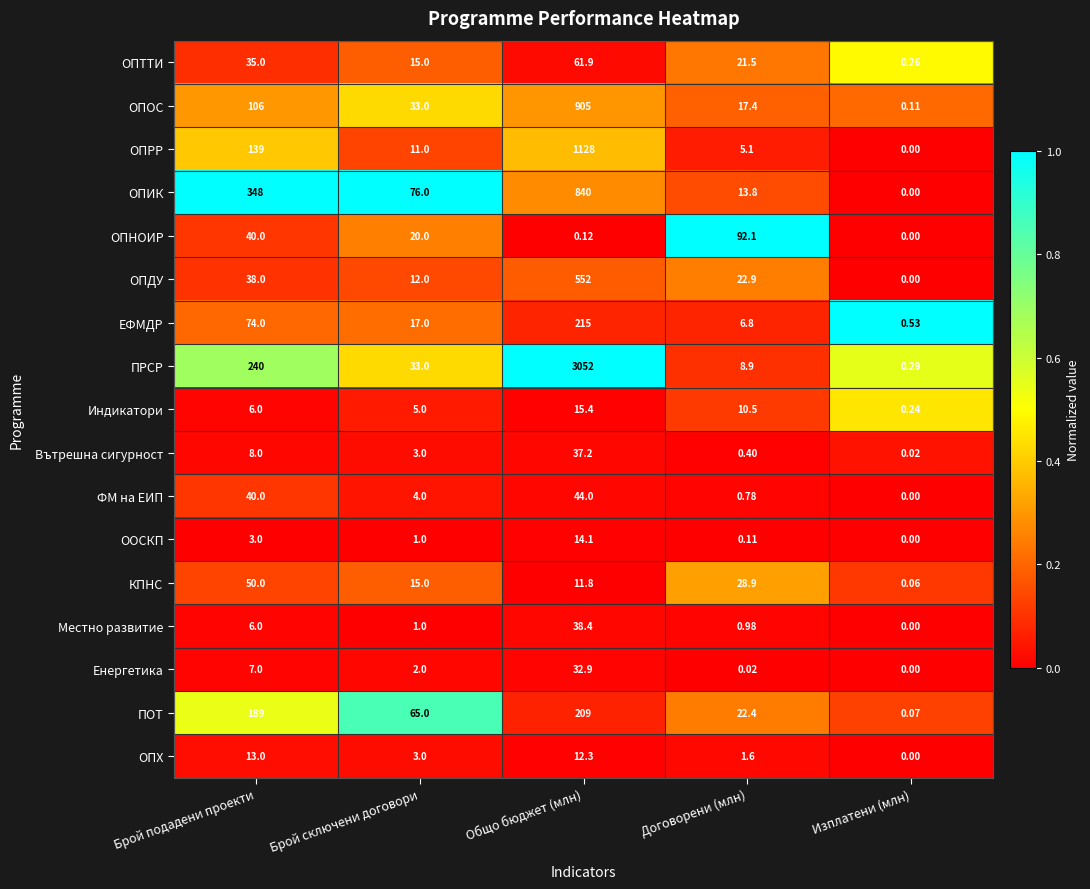

At which label is ОПНОИР closest to 46?

Брой подадени проекти